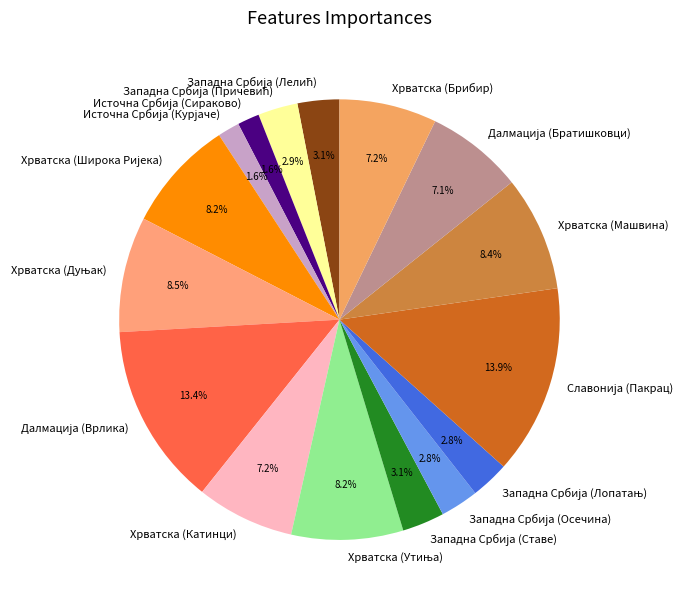

To the nearest percent, what is the difference between the largest and smallest slice percentages?

12%